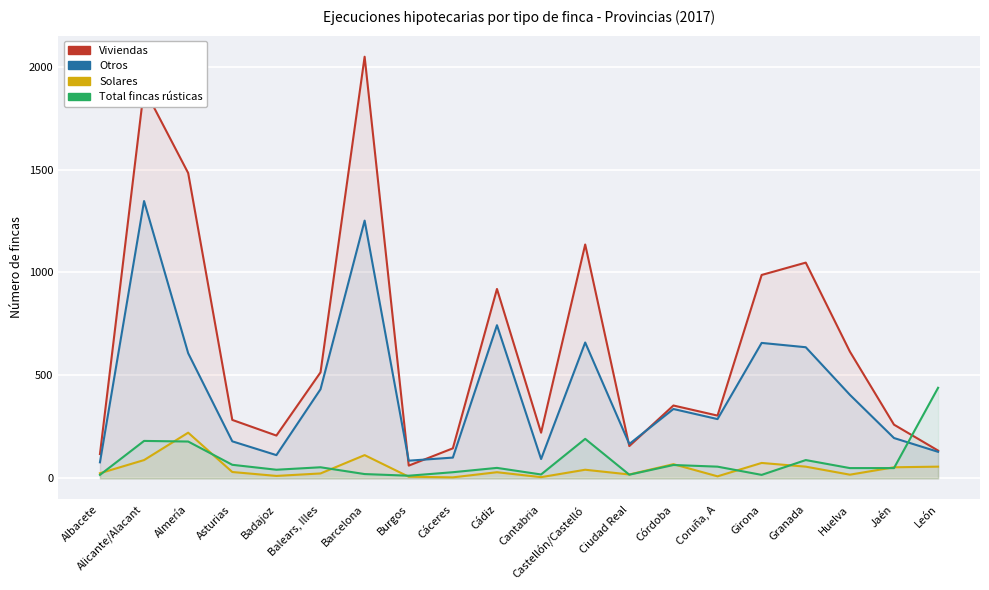

Is the value of Total fincas rústicas at Cádiz greater than the value of Otros at Badajoz?

No